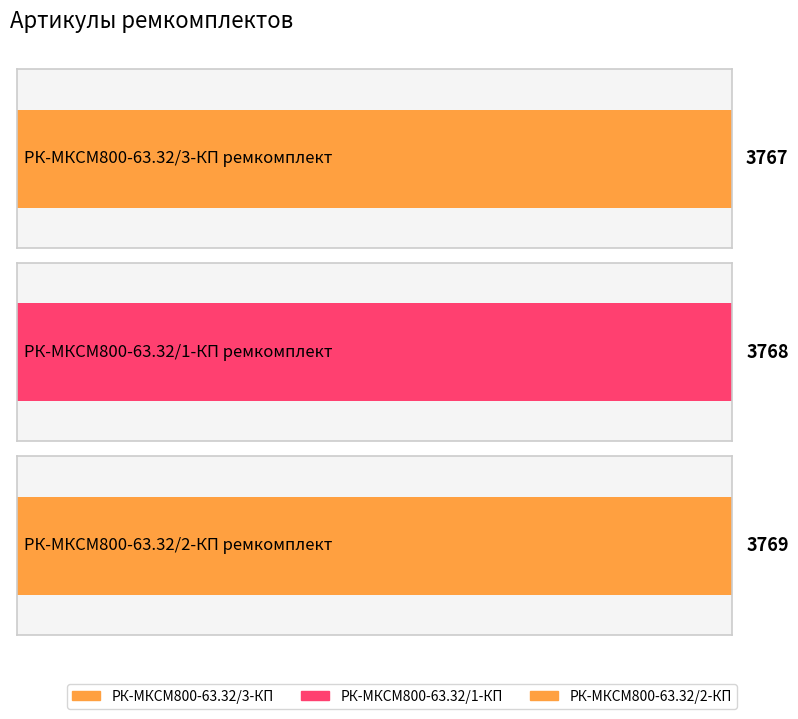

What position from the left is РК-МКСМ800-63.32/3-КП ремкомплект?

1